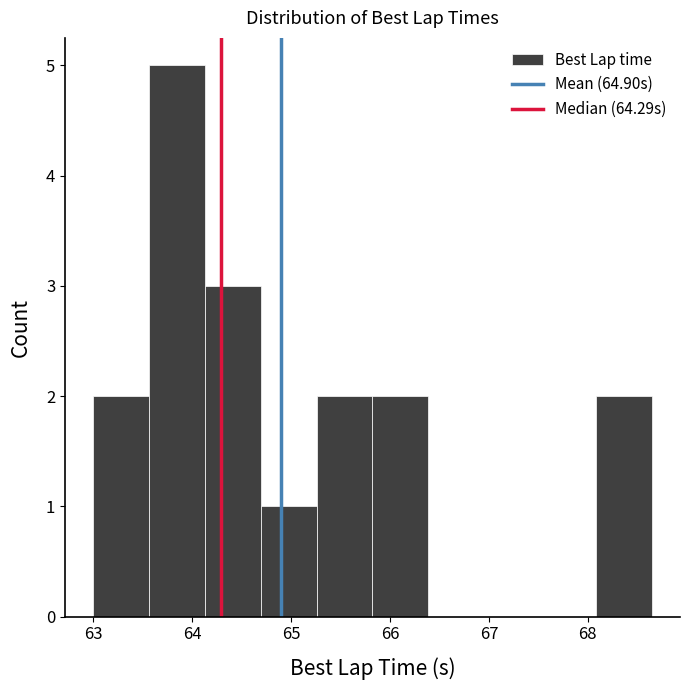

What is the height of the bar covering 64.7 to 65.3 on the x-axis? Neither the bar edges nor the heights are printed on the chart, so give them approximately, as read against the axes.

1